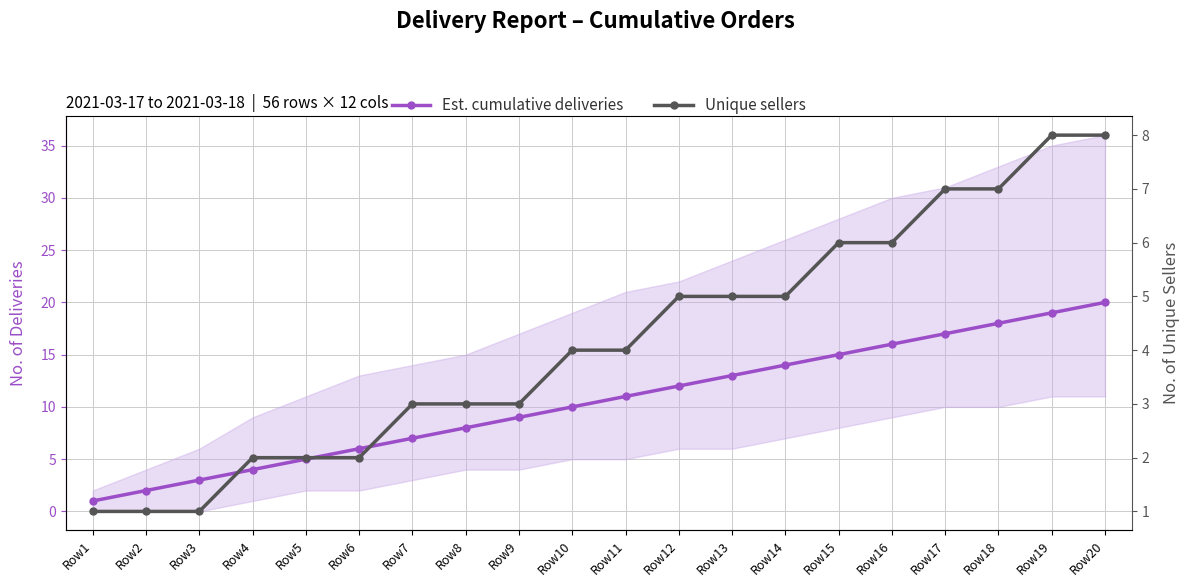

How many data points in Est. cumulative deliveries are less than 11?

10